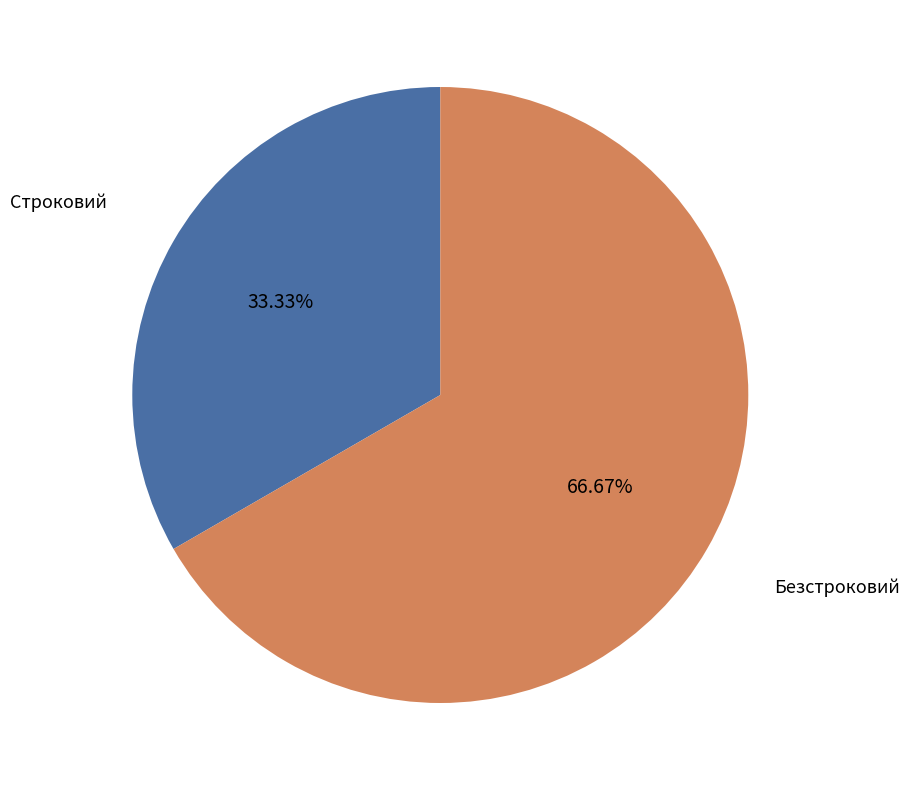

Which category has the biggest portion of the pie?

Безстроковий